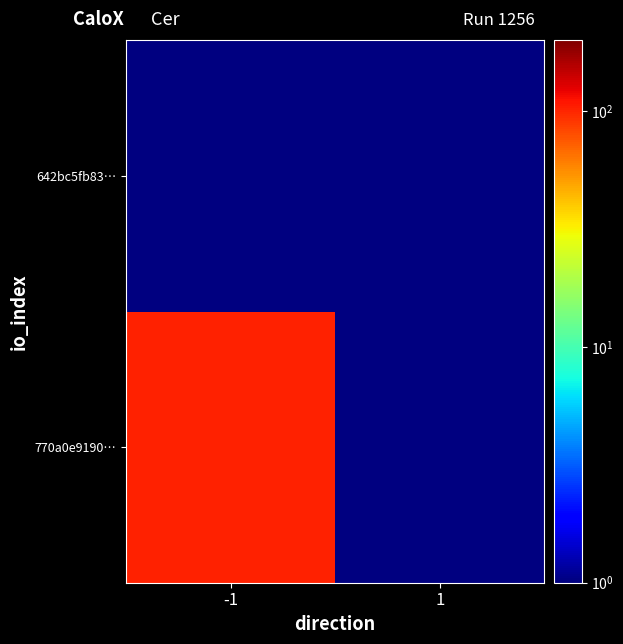

How many values in 770a0e9190490fa6ed51fa6973b7b5ec52d4f77 are above zero?

1